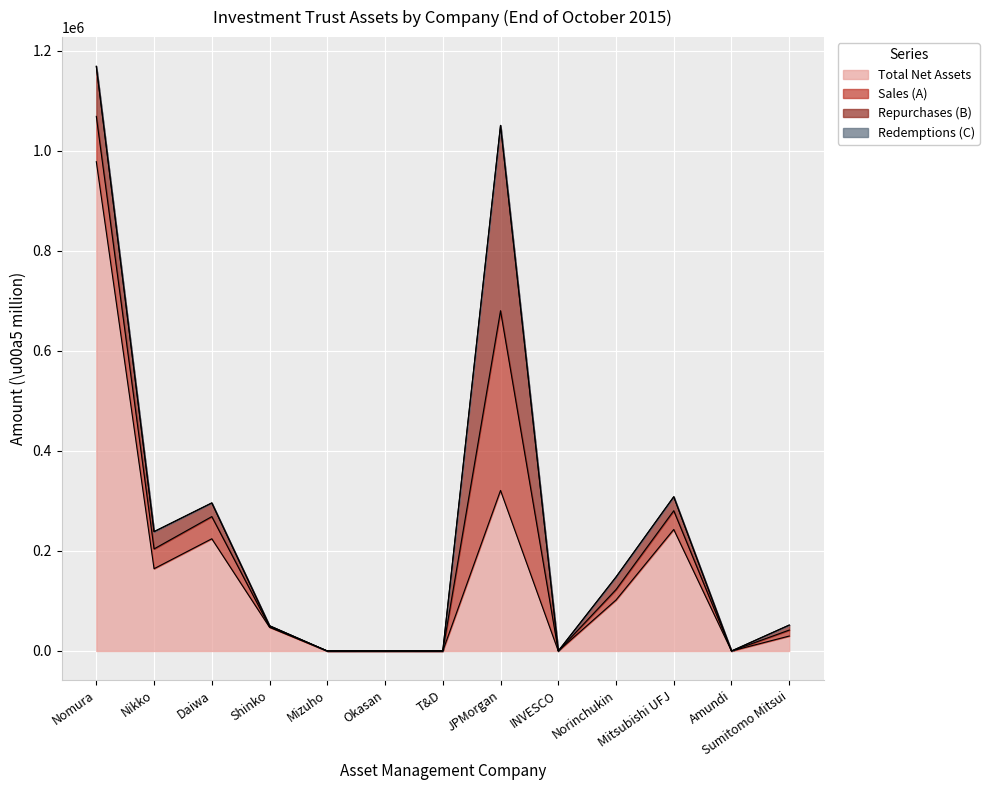

Where does the Total Net Assets series first go above 47379?

Nomura